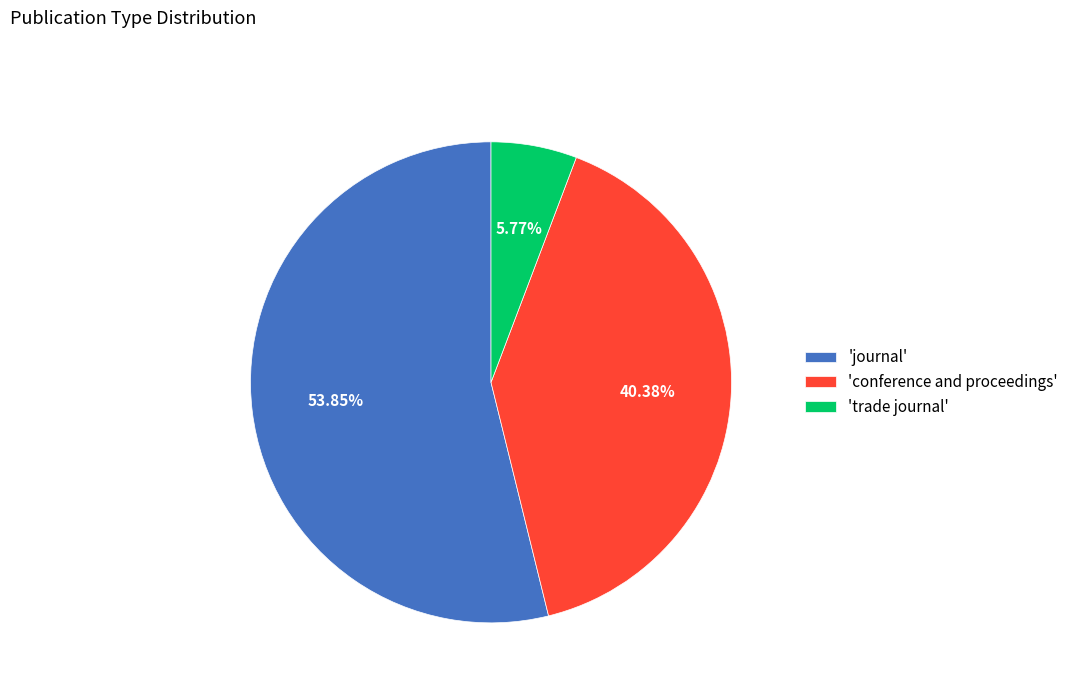

What is the ratio of the value at 'conference and proceedings' to the value at 'trade journal'?

7.0